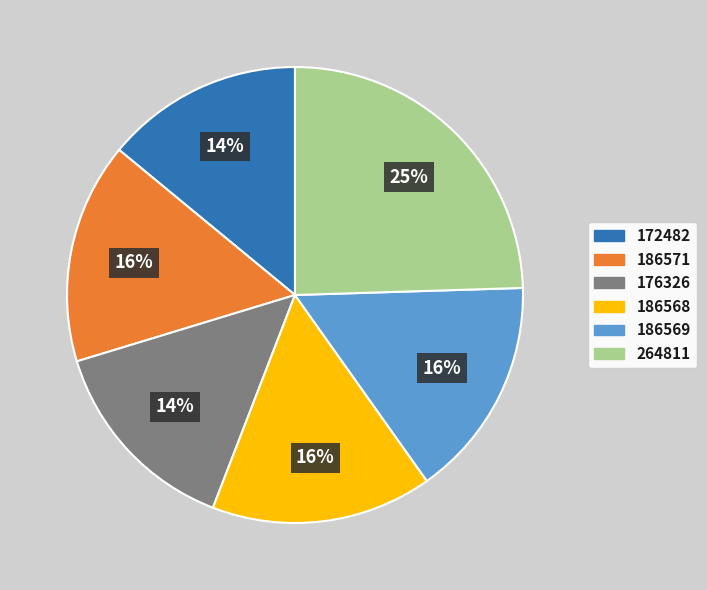

To the nearest percent, what is the average slice percentage?

17%